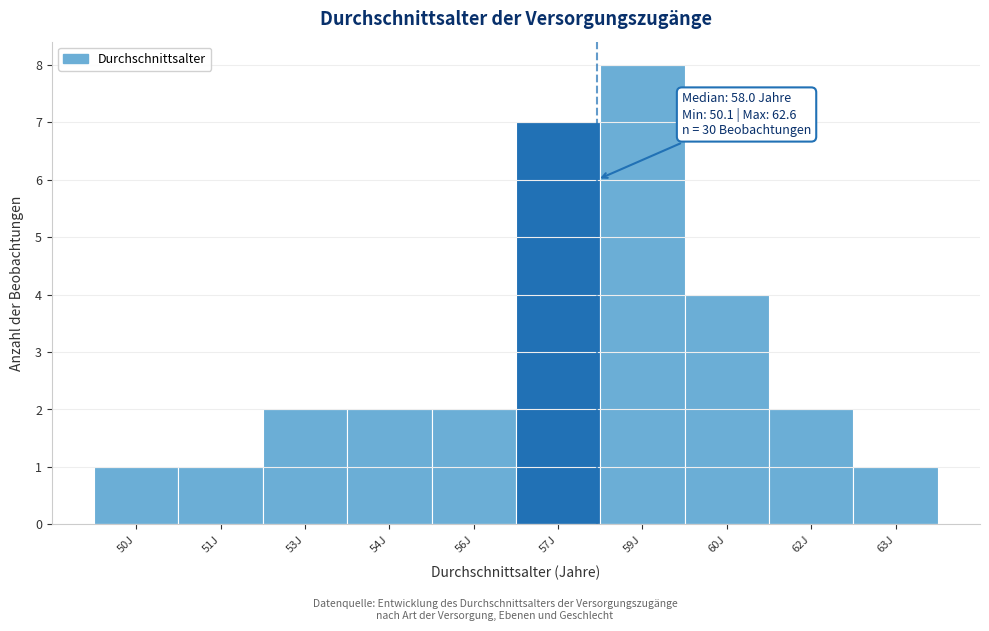

Reading right to left, extract all data points from this chart.

1	2	4	8	7	2	2	2	1	1